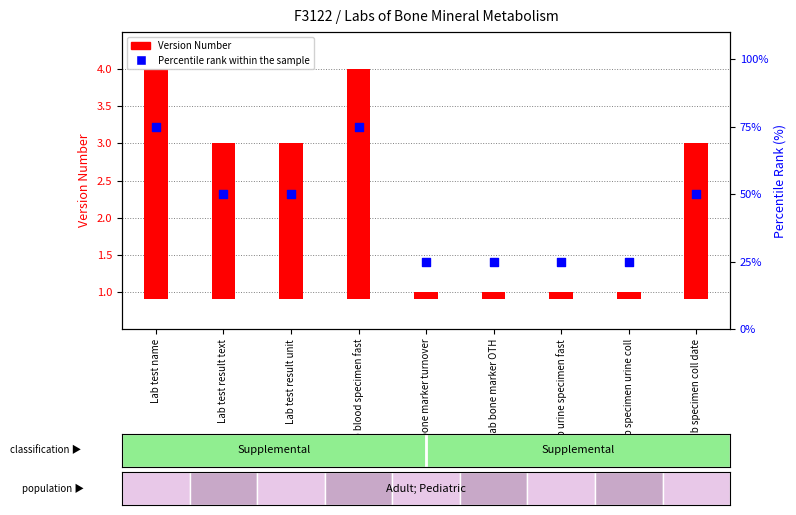

At which category is the sum across all series the highest?

Lab test name